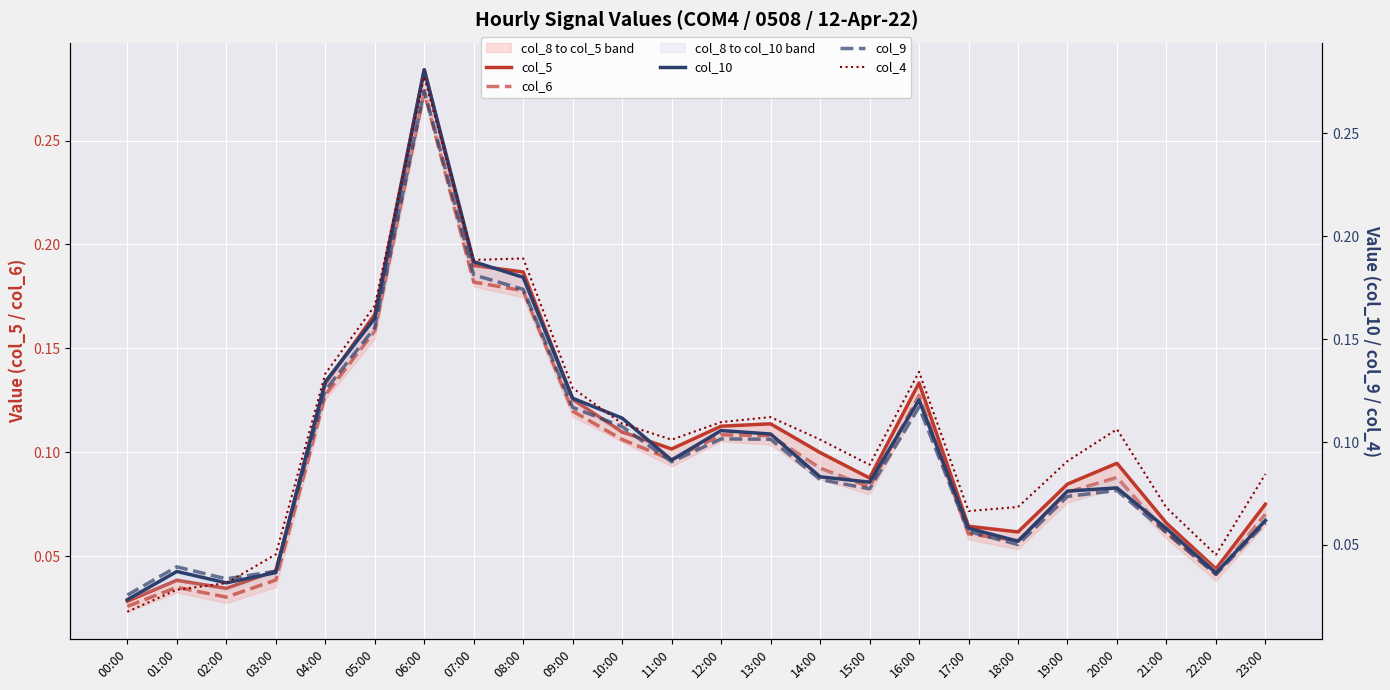

Reading right to left, what are all the values shown in this chart?

col_5: 23:00=0.1	22:00=0.0	21:00=0.1	20:00=0.1	19:00=0.1	18:00=0.1	17:00=0.1	16:00=0.1	15:00=0.1	14:00=0.1	13:00=0.1	12:00=0.1	11:00=0.1	10:00=0.1	09:00=0.1	08:00=0.2	07:00=0.2	06:00=0.3	05:00=0.2	04:00=0.1	03:00=0.0	02:00=0.0	01:00=0.0	00:00=0.0
col_6: 23:00=0.1	22:00=0.0	21:00=0.1	20:00=0.1	19:00=0.1	18:00=0.1	17:00=0.1	16:00=0.1	15:00=0.1	14:00=0.1	13:00=0.1	12:00=0.1	11:00=0.1	10:00=0.1	09:00=0.1	08:00=0.2	07:00=0.2	06:00=0.3	05:00=0.2	04:00=0.1	03:00=0.0	02:00=0.0	01:00=0.0	00:00=0.0
col_10: 23:00=0.1	22:00=0.0	21:00=0.1	20:00=0.1	19:00=0.1	18:00=0.1	17:00=0.1	16:00=0.1	15:00=0.1	14:00=0.1	13:00=0.1	12:00=0.1	11:00=0.1	10:00=0.1	09:00=0.1	08:00=0.2	07:00=0.2	06:00=0.3	05:00=0.2	04:00=0.1	03:00=0.0	02:00=0.0	01:00=0.0	00:00=0.0
col_9: 23:00=0.1	22:00=0.0	21:00=0.1	20:00=0.1	19:00=0.1	18:00=0.1	17:00=0.1	16:00=0.1	15:00=0.1	14:00=0.1	13:00=0.1	12:00=0.1	11:00=0.1	10:00=0.1	09:00=0.1	08:00=0.2	07:00=0.2	06:00=0.3	05:00=0.2	04:00=0.1	03:00=0.0	02:00=0.0	01:00=0.0	00:00=0.0
col_4: 23:00=0.1	22:00=0.0	21:00=0.1	20:00=0.1	19:00=0.1	18:00=0.1	17:00=0.1	16:00=0.1	15:00=0.1	14:00=0.1	13:00=0.1	12:00=0.1	11:00=0.1	10:00=0.1	09:00=0.1	08:00=0.2	07:00=0.2	06:00=0.3	05:00=0.2	04:00=0.1	03:00=0.0	02:00=0.0	01:00=0.0	00:00=0.0